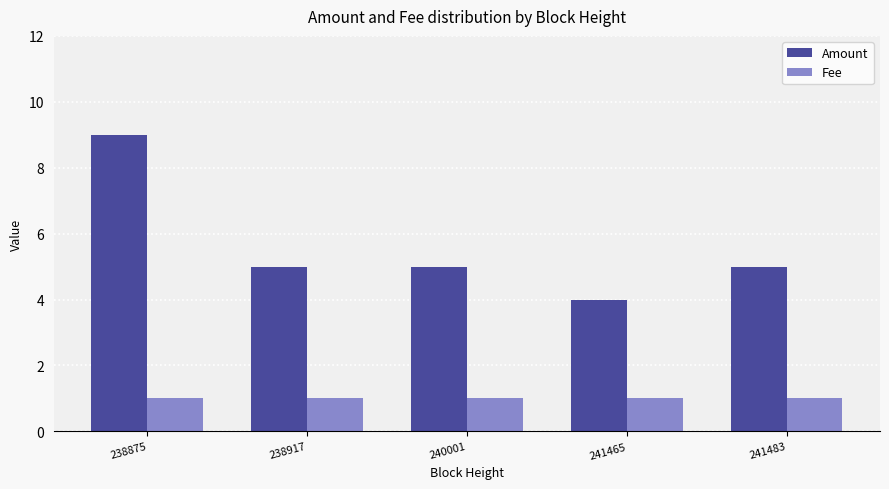

Where does the Amount series first go above 5?

238875